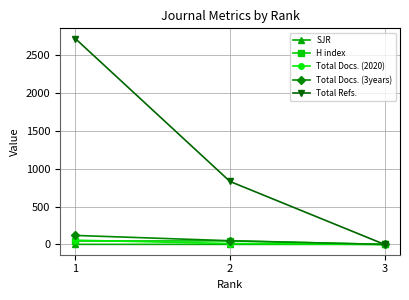

What is the difference between the highest and lowest values at 3?

0.4